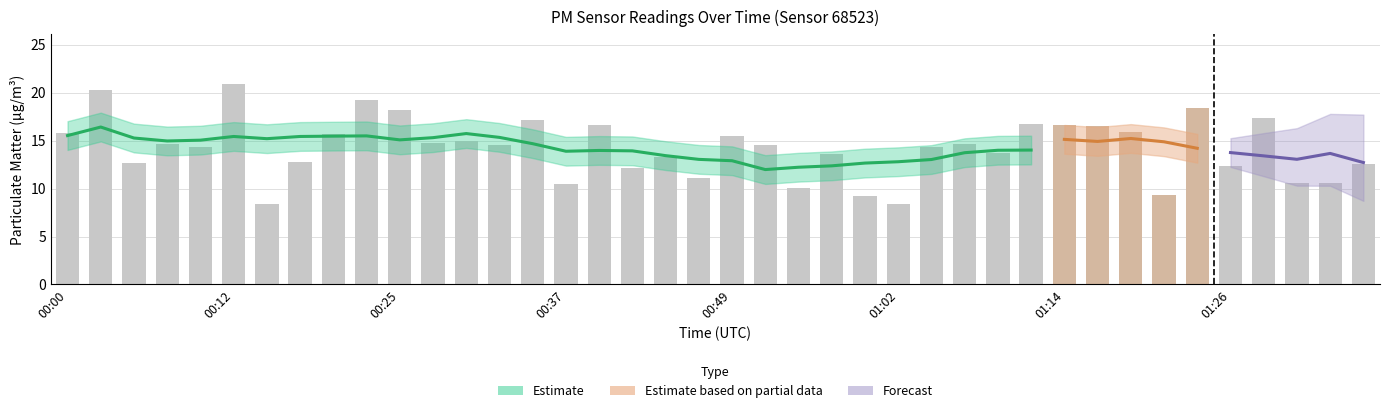

Between 00:34 and 00:42, which is larger?

00:34